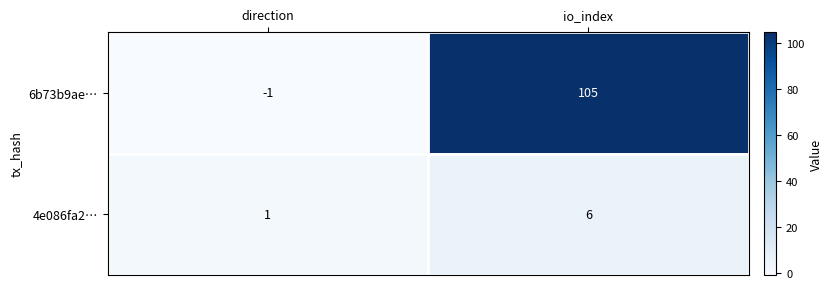

What is the sum of the 4e086fa2… values at direction and io_index?

7